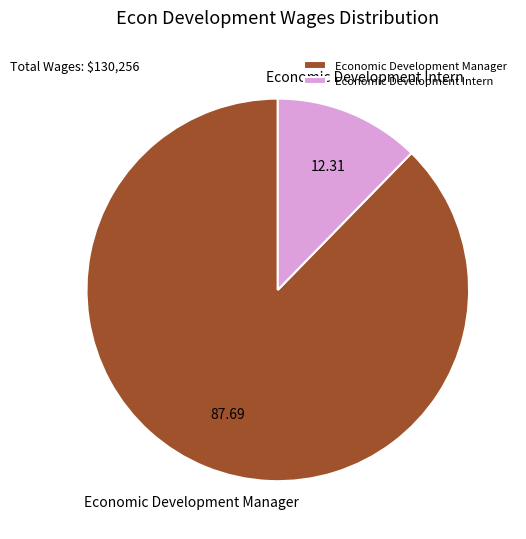

What is the largest slice in the pie chart?

Economic Development Manager